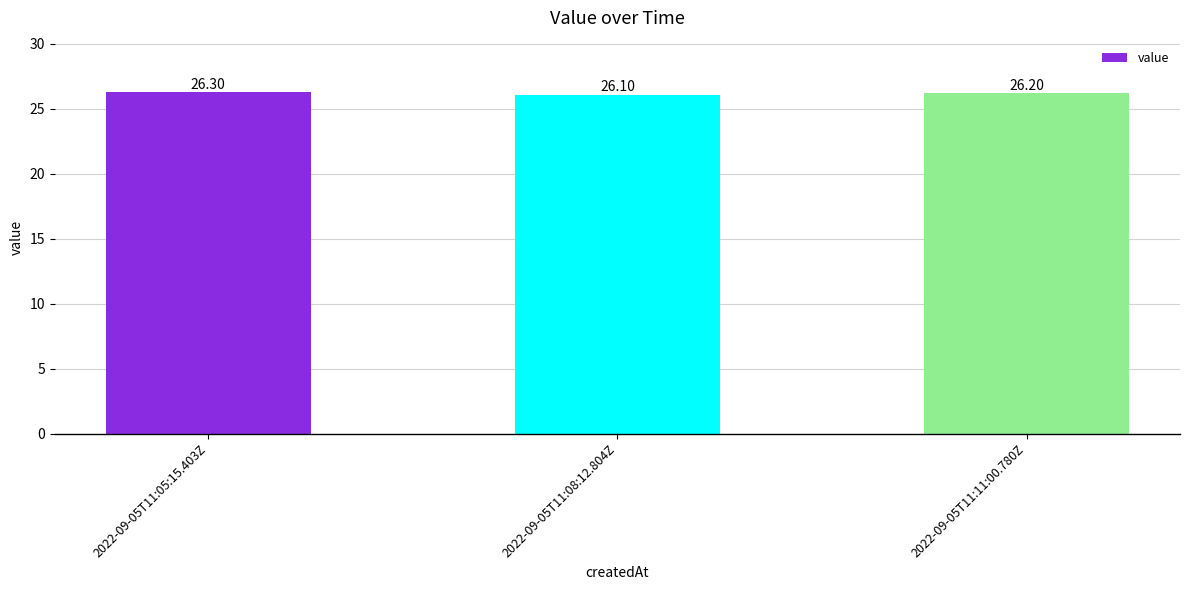

Are the bars grouped side by side (vs. stacked)?

No